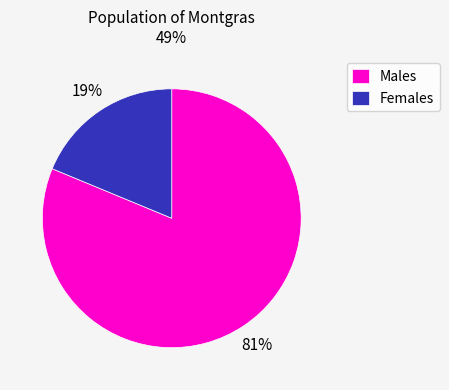

Is the sum of Males and Females greater than half?

Yes